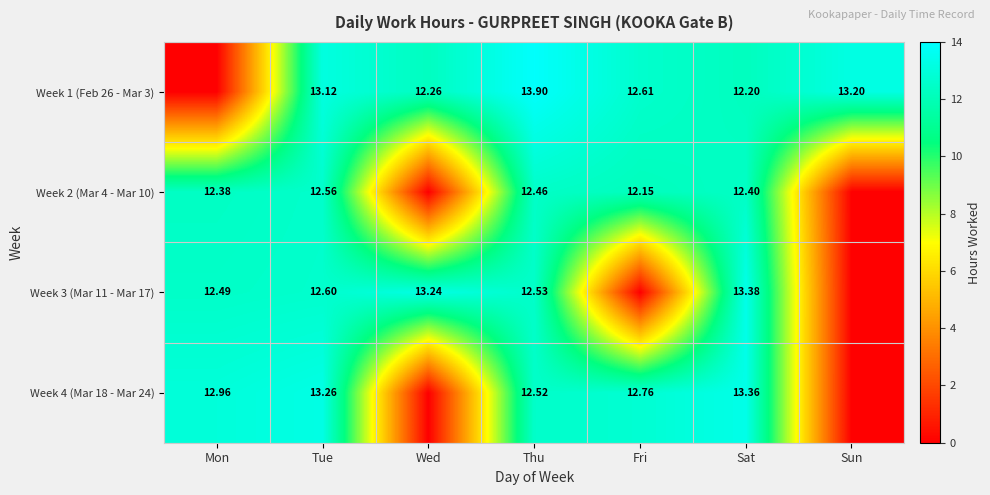

Is it true that Week 4 (Mar 18 - Mar 24) equals 0.0 at Sun?

True